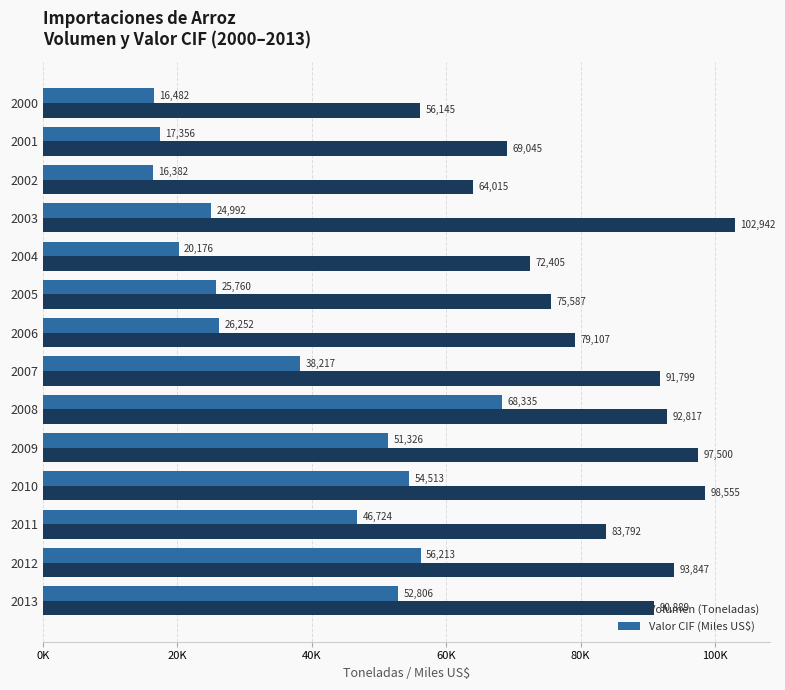

What are all the series names shown in the legend?

Volumen (Toneladas), Valor CIF (Miles US$)